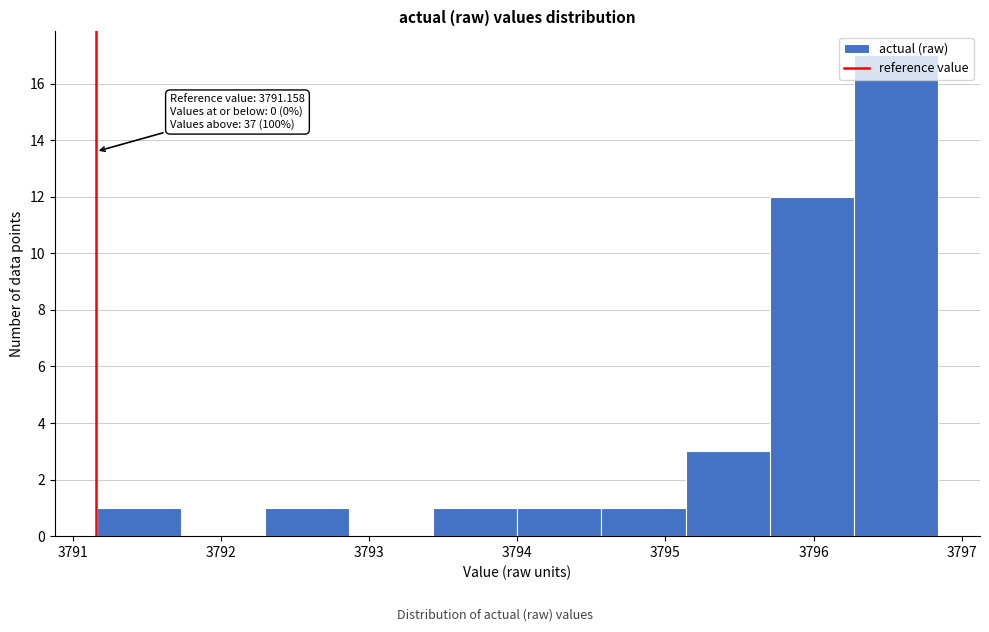

Which range on the x-axis has the tallest bar?

3796.3 to 3796.8